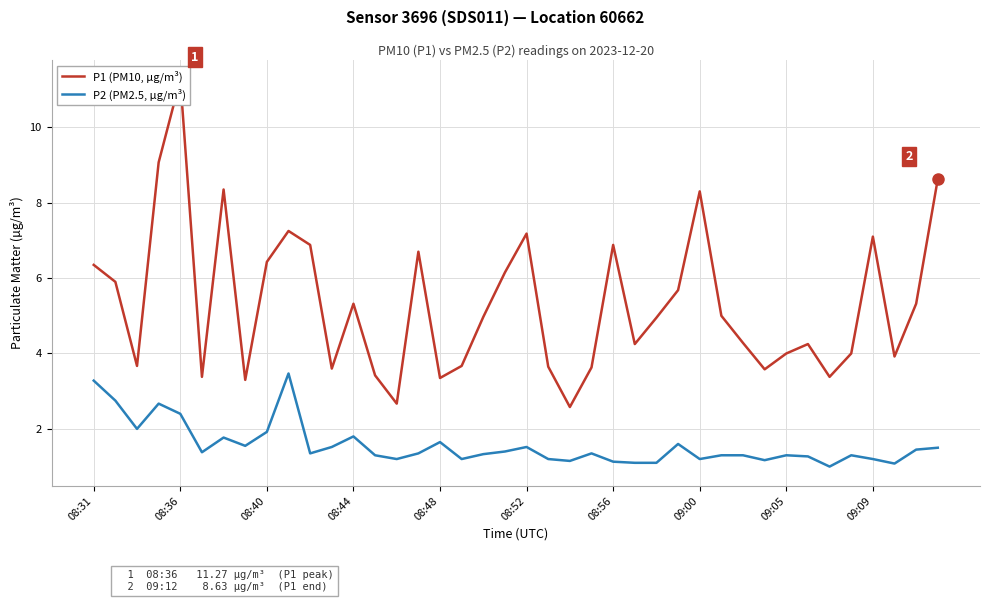

Where does the P1 (PM10, µg/m³) series first go above 4?

08:31